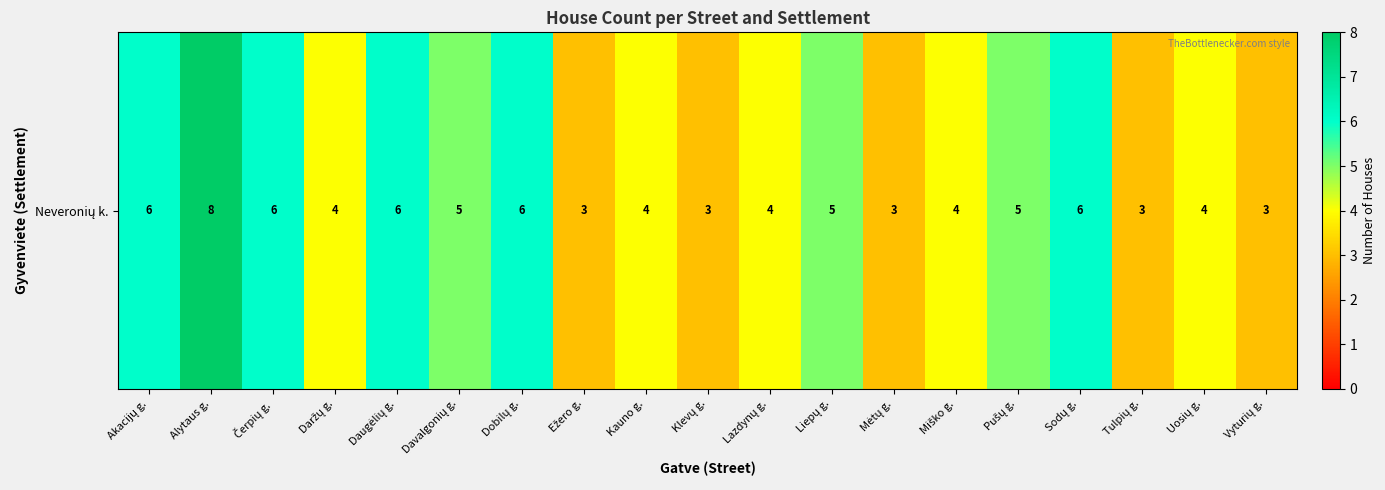

Reading left to right, extract all data points from this chart.

Akacijų g.=6	Alytaus g.=8	Čerpių g.=6	Daržų g.=4	Daugėlių g.=6	Davalgonių g.=5	Dobilų g.=6	Ežero g.=3	Kauno g.=4	Klevų g.=3	Lazdynų g.=4	Liepų g.=5	Mėtų g.=3	Miško g.=4	Pušų g.=5	Sodų g.=6	Tulpių g.=3	Uosių g.=4	Vyturių g.=3